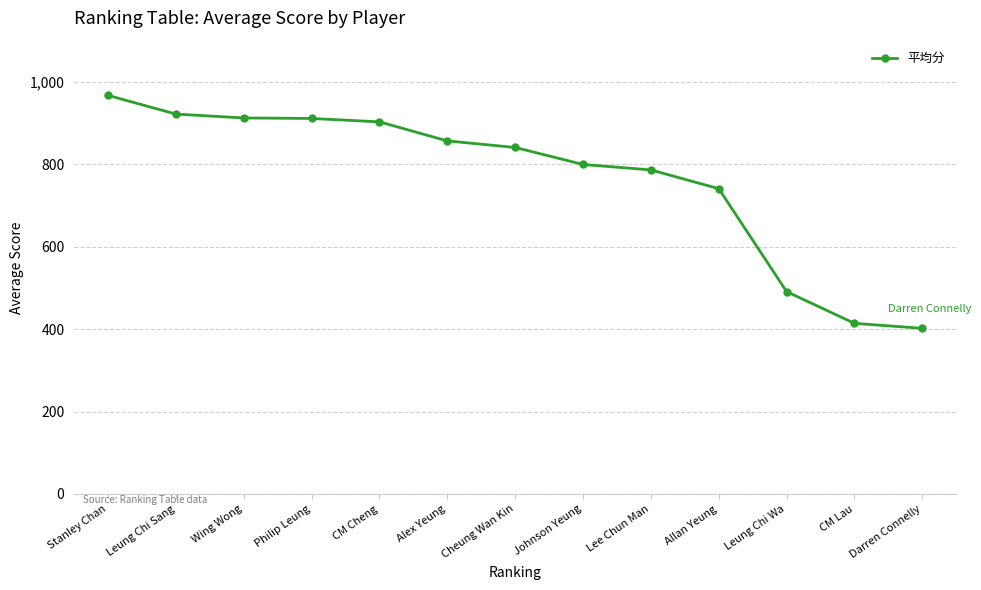

True or false: the data shows 1239.4 at Leung Chi Sang.

False